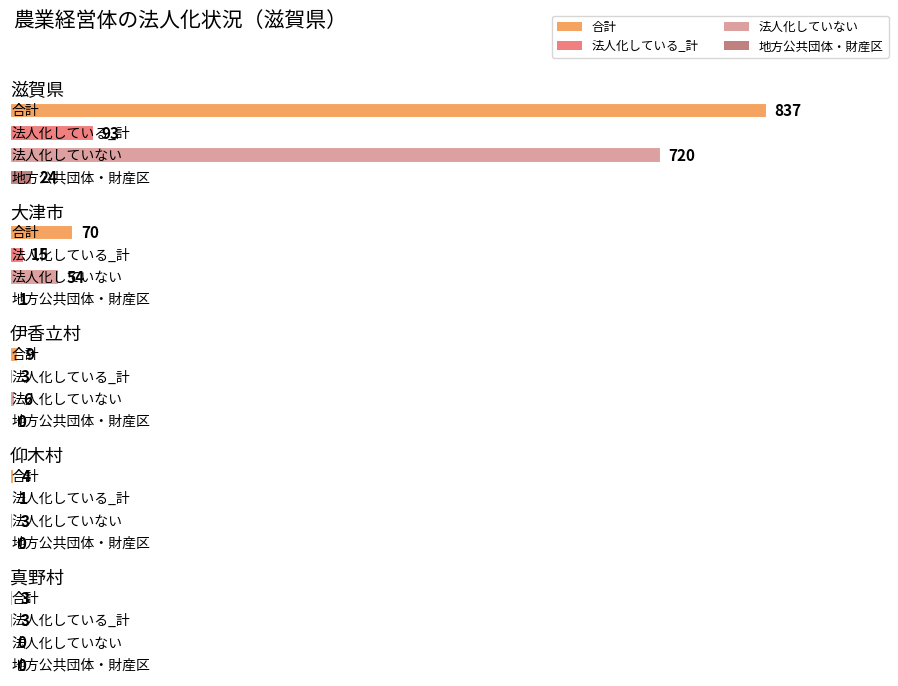

What is the greatest value displayed?

837